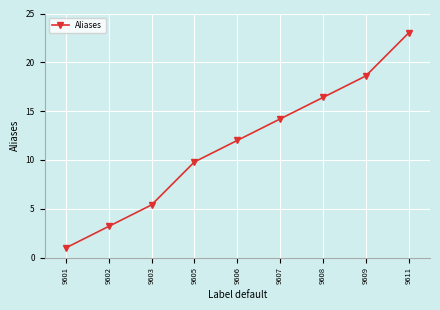

What is the ratio of the value at 9605 to the value at 9603?

1.8